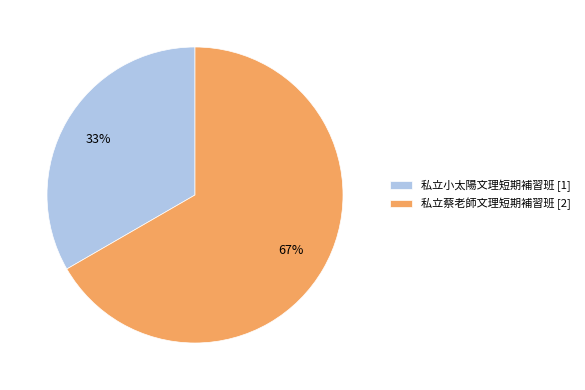

How many segments does this pie chart have?

2